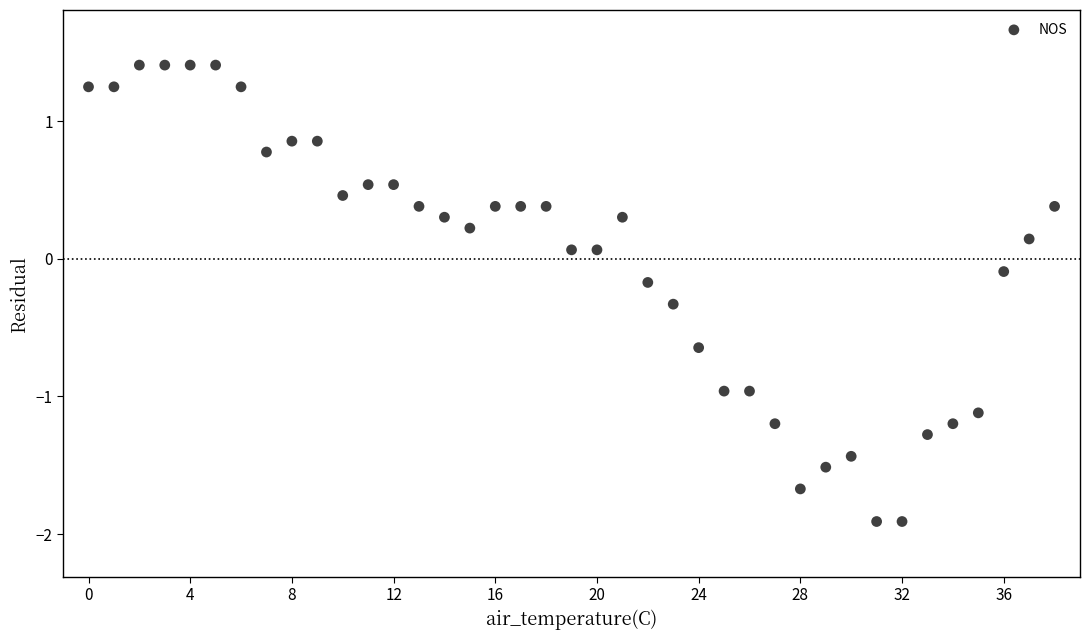

What is the range of Y values (max minus min)?

3.3